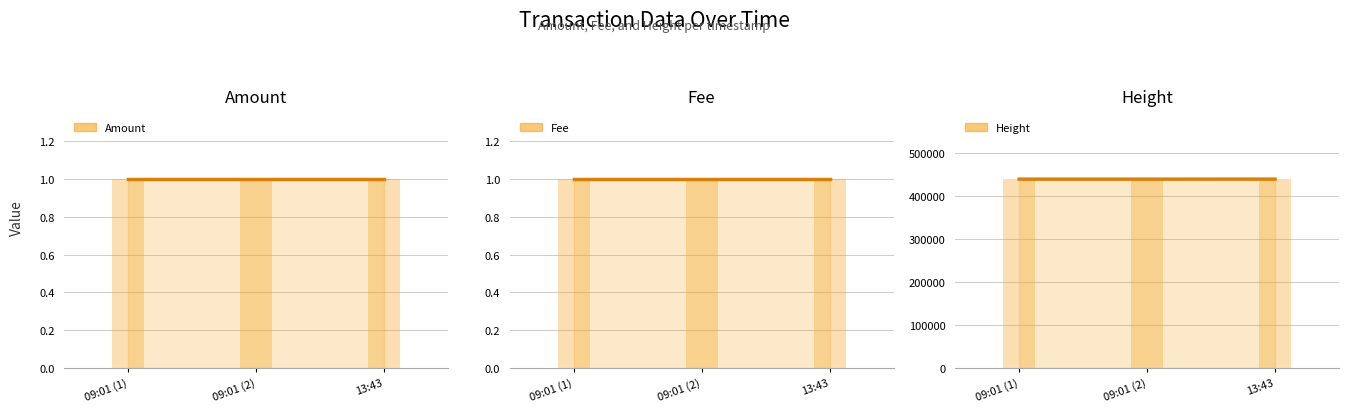

Which series has the widest spread of values?

Height (line)